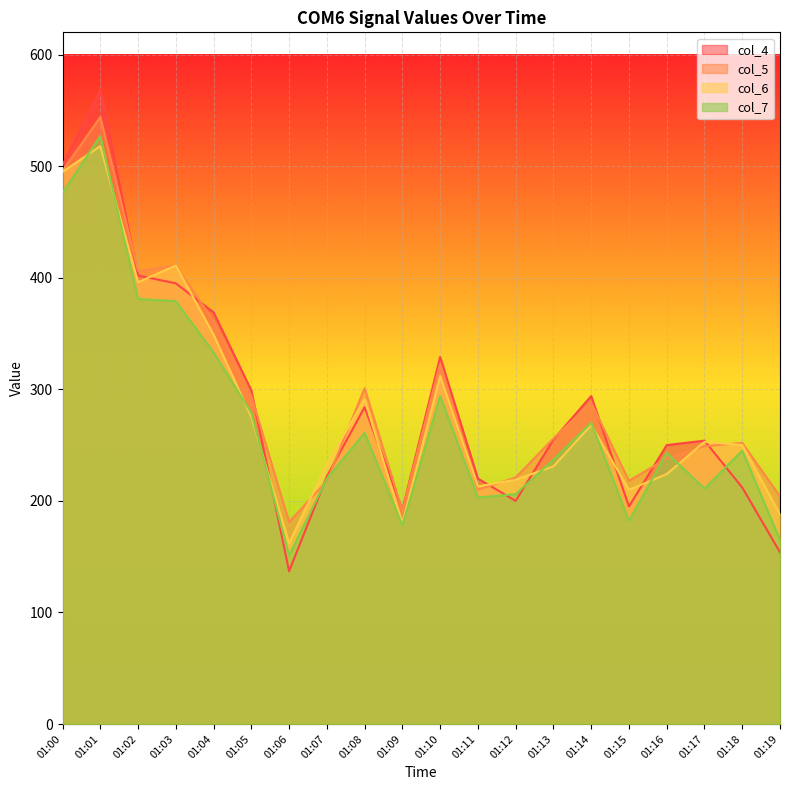

At which category does col_5 reach its first local peak?

01:01